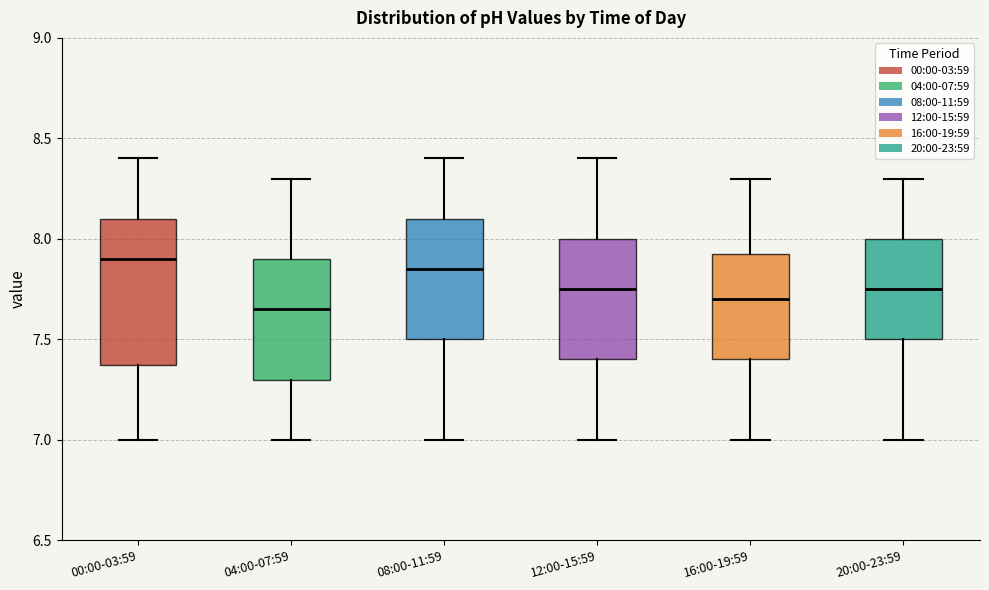

Reading left to right, read every box against the y-axis: the position of its median line, the range the box covers, and the ends of its whiskers. The values are not printed on the chart, so give them approximately, as read against the axis.

00:00-03:59: median 7.90, box 7.40 to 8.10, whiskers 7.00 to 8.40
04:00-07:59: median 7.65, box 7.30 to 7.90, whiskers 7.00 to 8.30
08:00-11:59: median 7.85, box 7.50 to 8.10, whiskers 7.00 to 8.40
12:00-15:59: median 7.75, box 7.40 to 8.00, whiskers 7.00 to 8.40
16:00-19:59: median 7.70, box 7.40 to 7.95, whiskers 7.00 to 8.30
20:00-23:59: median 7.75, box 7.50 to 8.00, whiskers 7.00 to 8.30